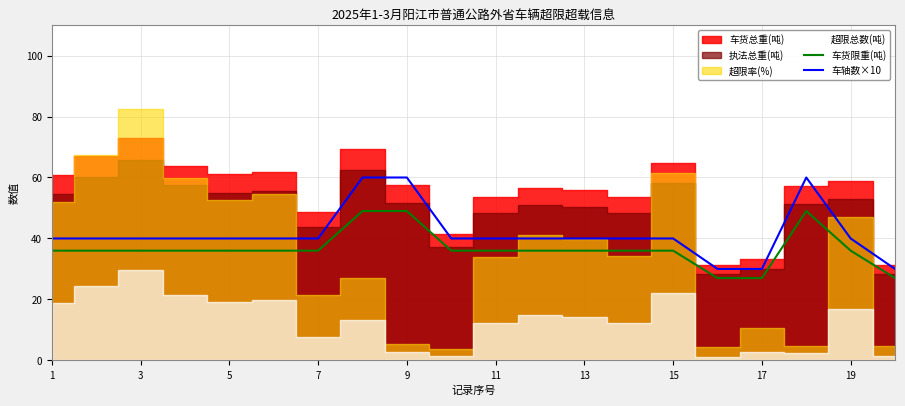

Is it true that 车货限重(吨) equals 54 at 5?

False